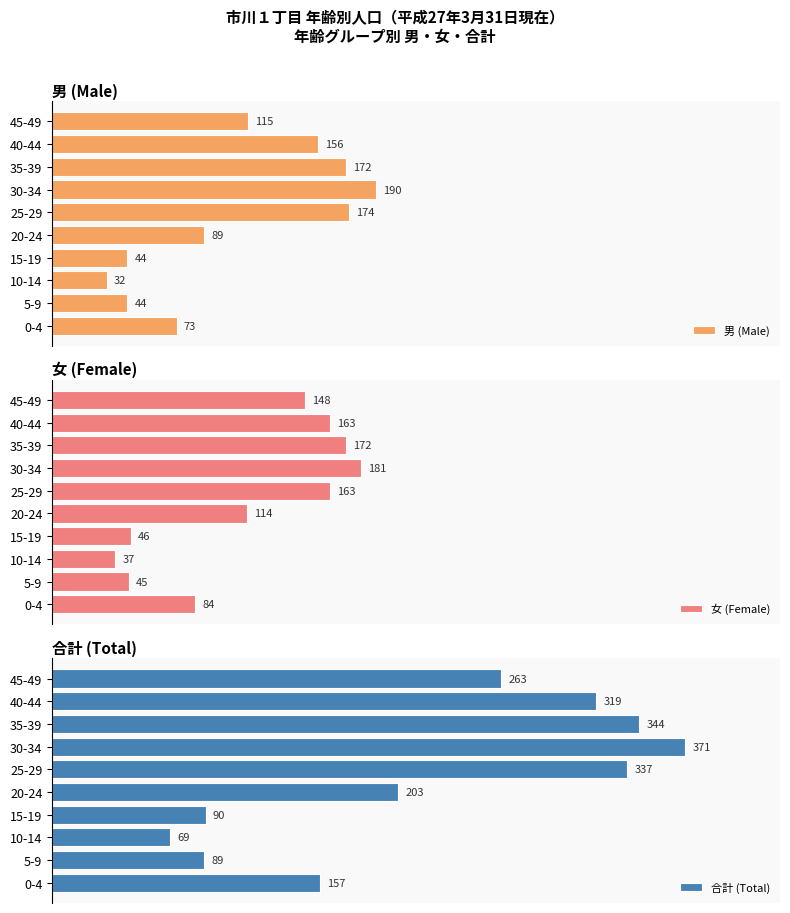

Rank the categories by 合計 (Total) value from lowest to highest.

10-14, 5-9, 15-19, 0-4, 20-24, 45-49, 40-44, 25-29, 35-39, 30-34